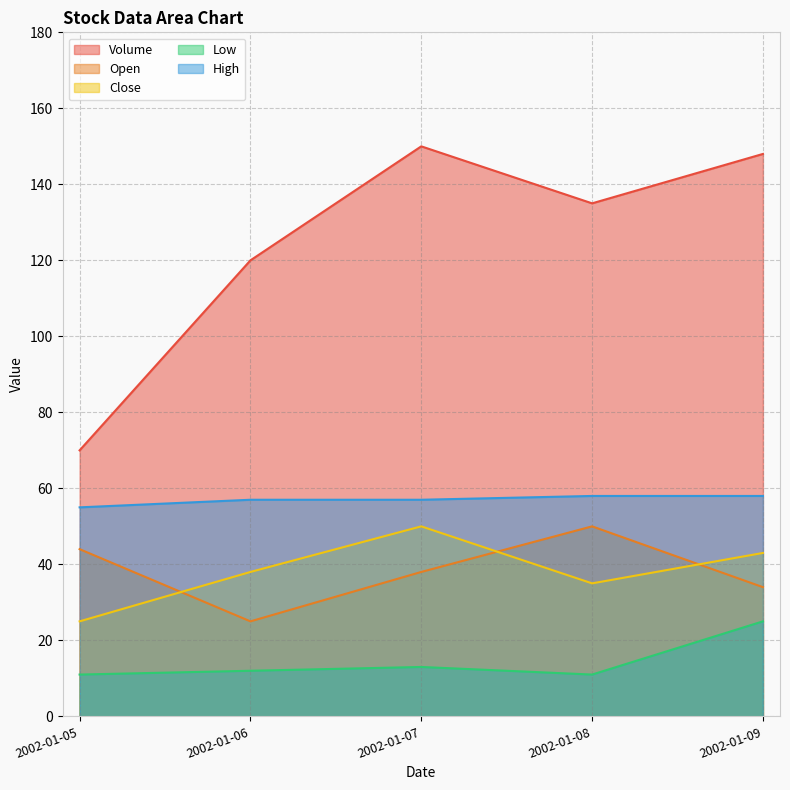

Is the value of Close at 2002-01-07 greater than the value of Low at 2002-01-06?

Yes